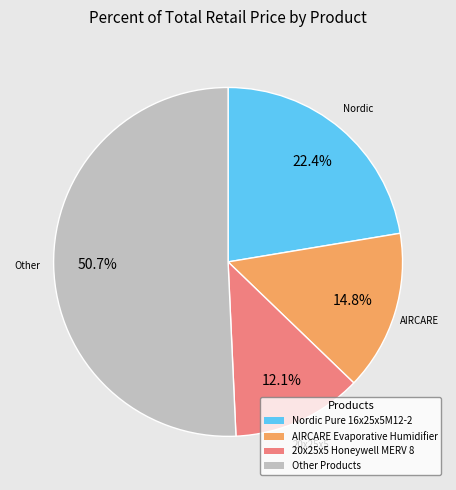

Is there a majority slice in this chart?

Yes